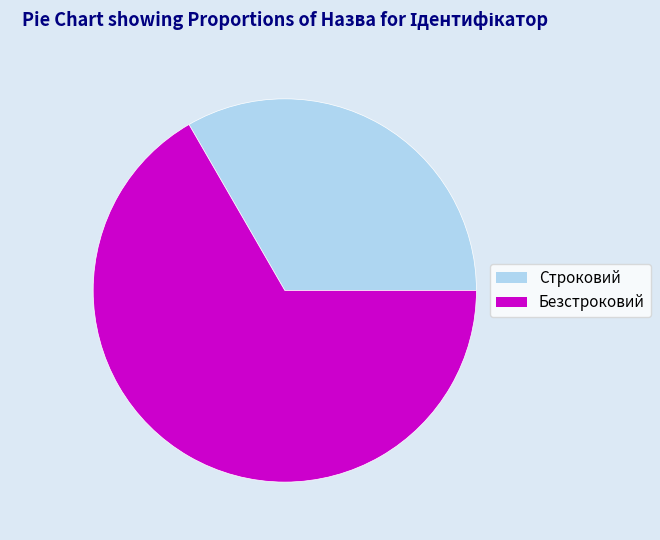

Rank the categories by value from highest to lowest.

Безстроковий, Строковий